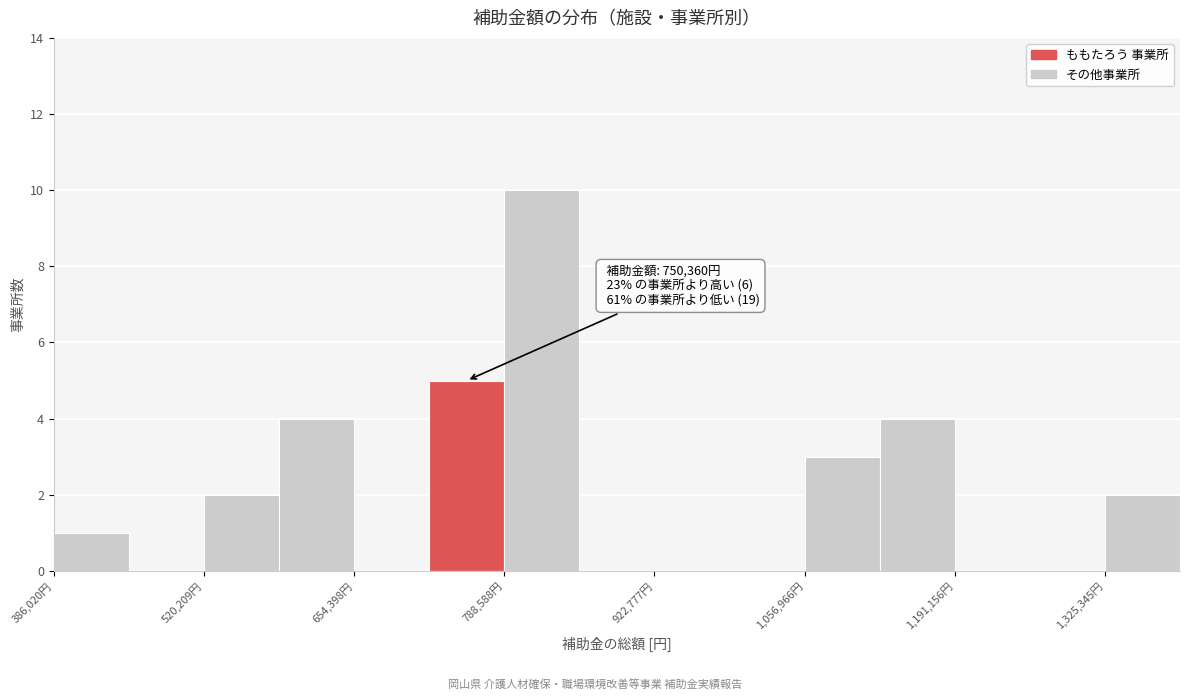

Around what value on the x-axis is the tallest bar? Give the approximate position of its centre, as read against the axis.

820000